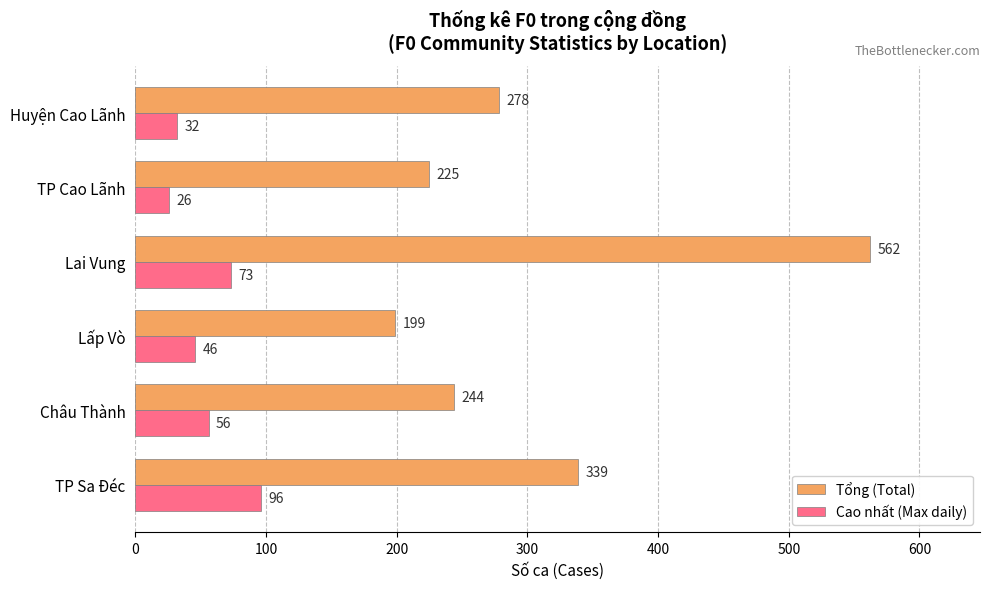

True or false: Tổng (Total) has a value of 278 at Huyện Cao Lãnh.

True